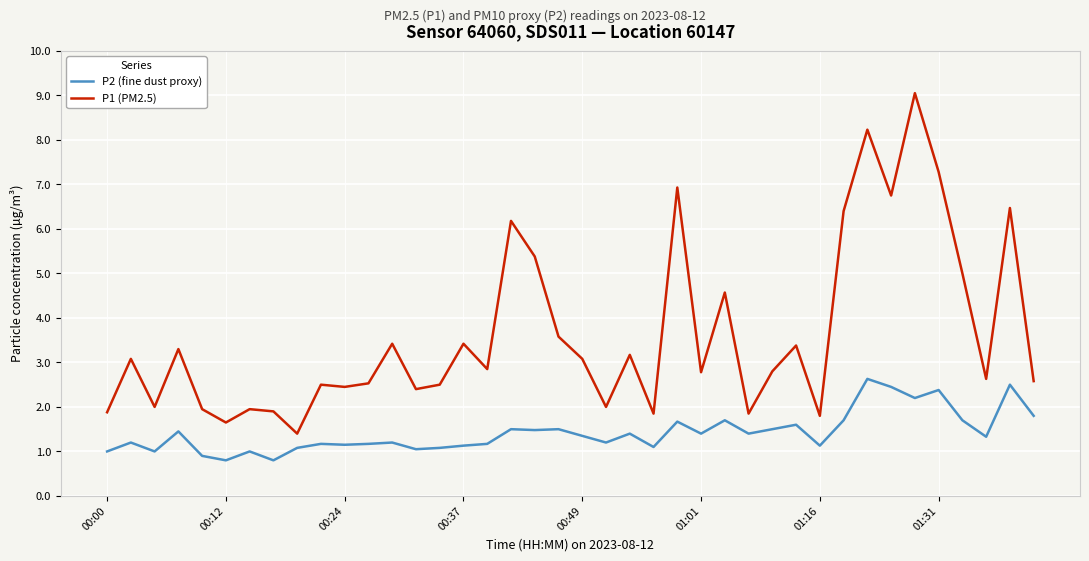

What is the minimum value shown in the chart?

0.8